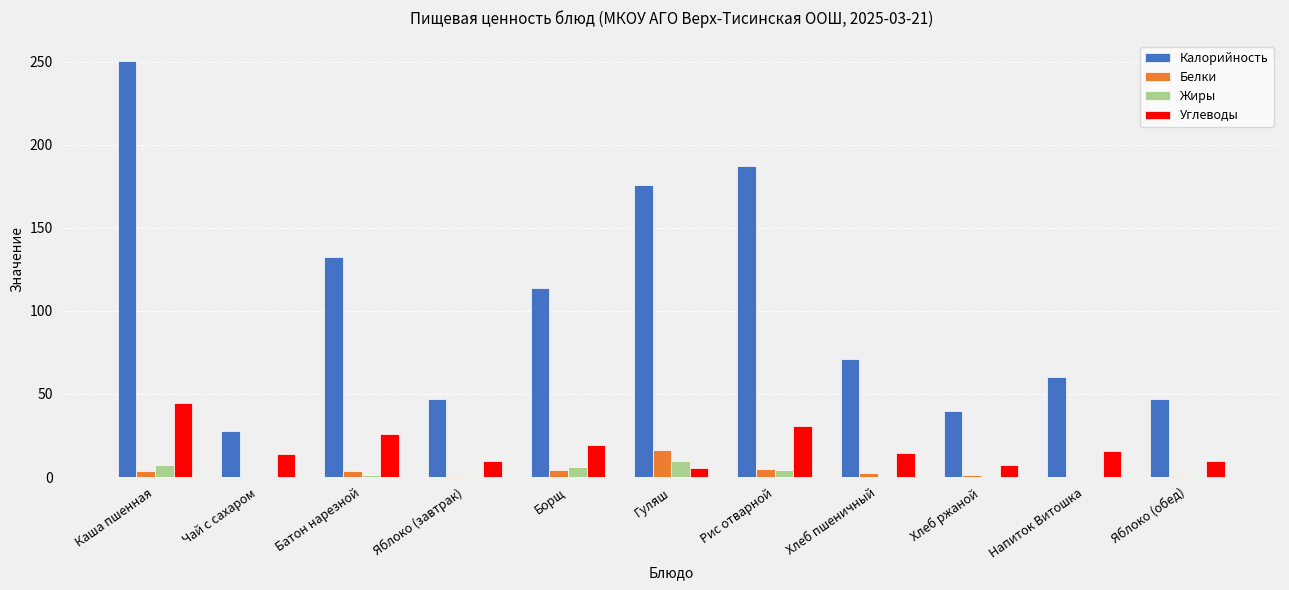

The Калорийность series shows 60.0 at Напиток Витошка. True or false?

True